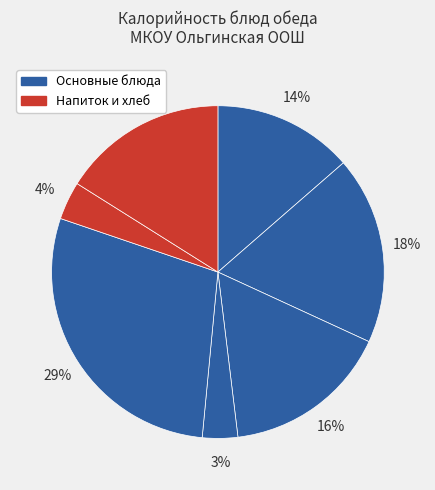

Does any single category account for the majority?

No